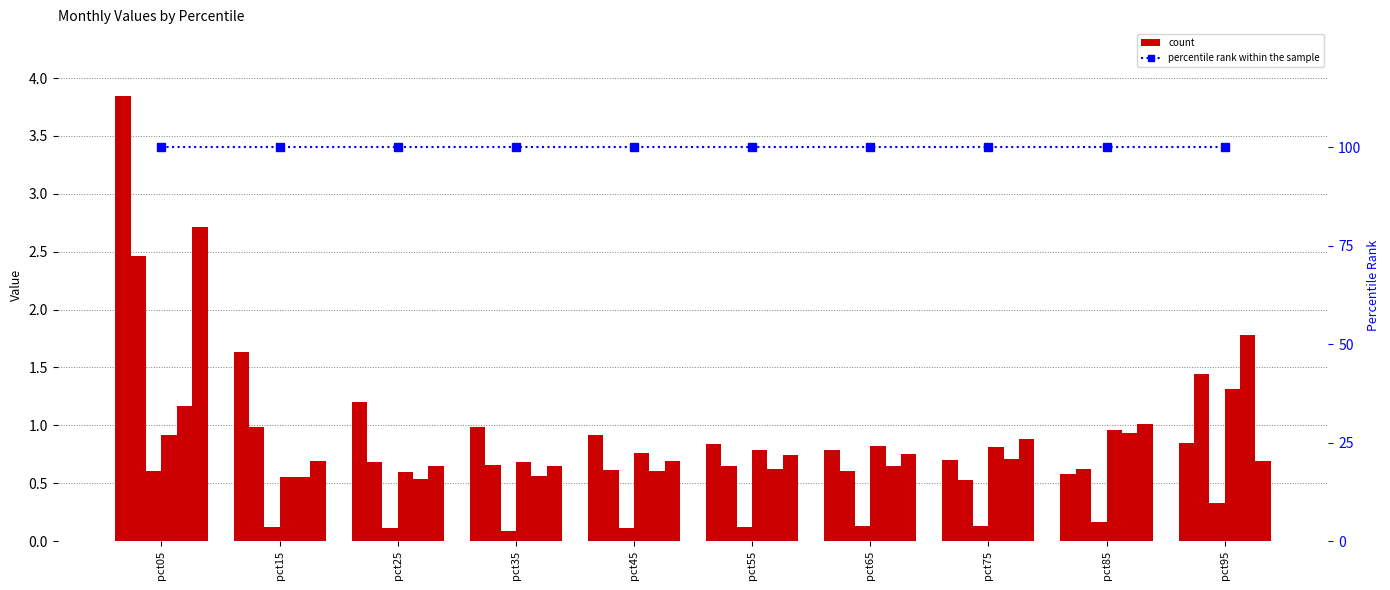

What is the sum of the Mar values at pct25 and pct35?

0.2